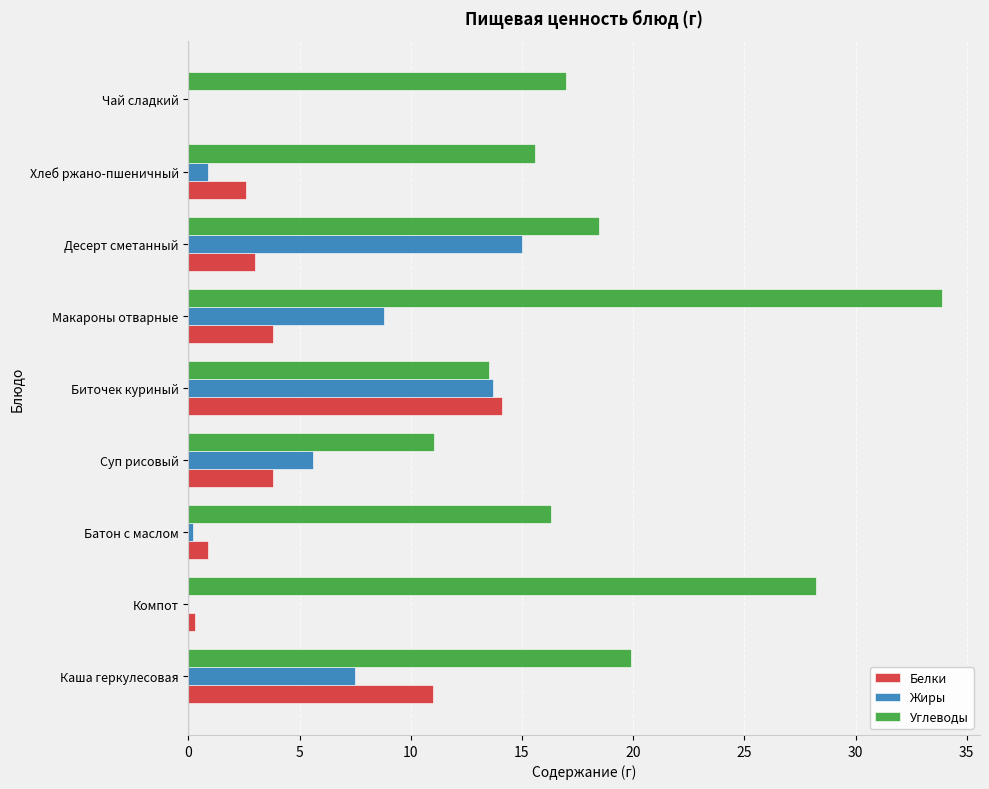

What is the sum of the Жиры values at Каша геркулесовая and Хлеб ржано-пшеничный?

8.4